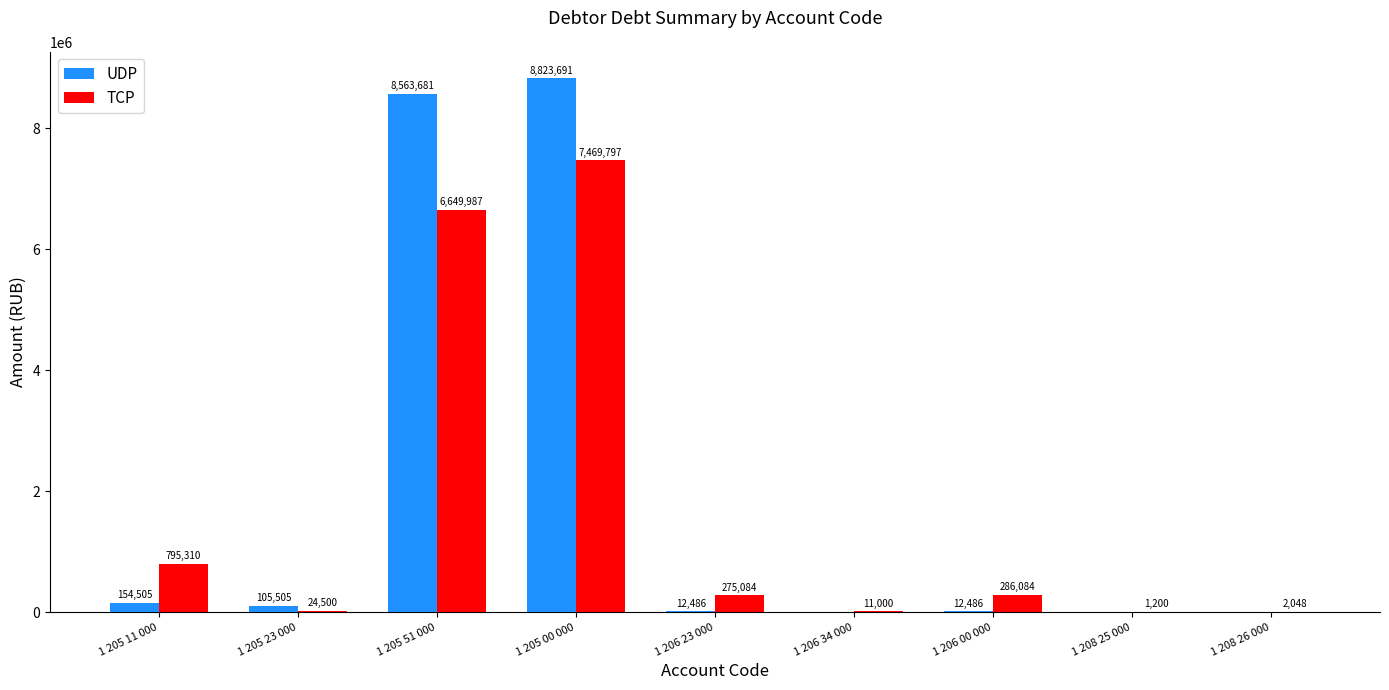

Which series has the largest total across all categories?

UDP